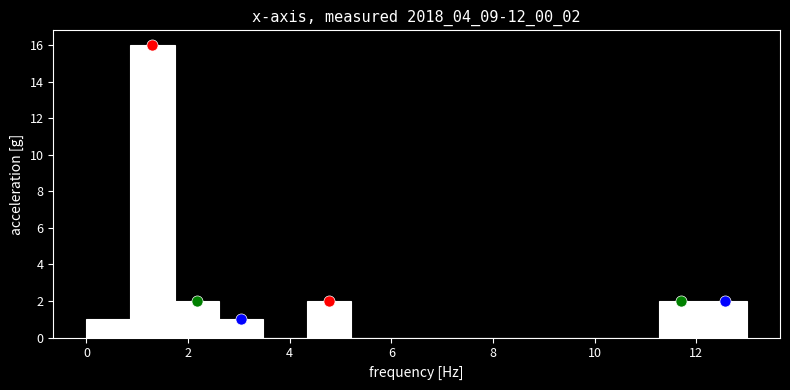

Reading left to right, transcribe this chart: for each bar, give the range it covers on the x-axis and its height. Neither the bar edges nor the heights are printed on the chart, so give them approximately, as read against the axes.

0.0 to 0.8: 1
0.8 to 1.8: 16
1.8 to 2.6: 2
2.6 to 3.4: 1
3.4 to 4.4: 0
4.4 to 5.2: 2
5.2 to 6.0: 0
6.0 to 7.0: 0
7.0 to 7.8: 0
7.8 to 8.6: 0
8.6 to 9.6: 0
9.6 to 10.4: 0
10.4 to 11.2: 0
11.2 to 12.2: 2
12.2 to 13.0: 2